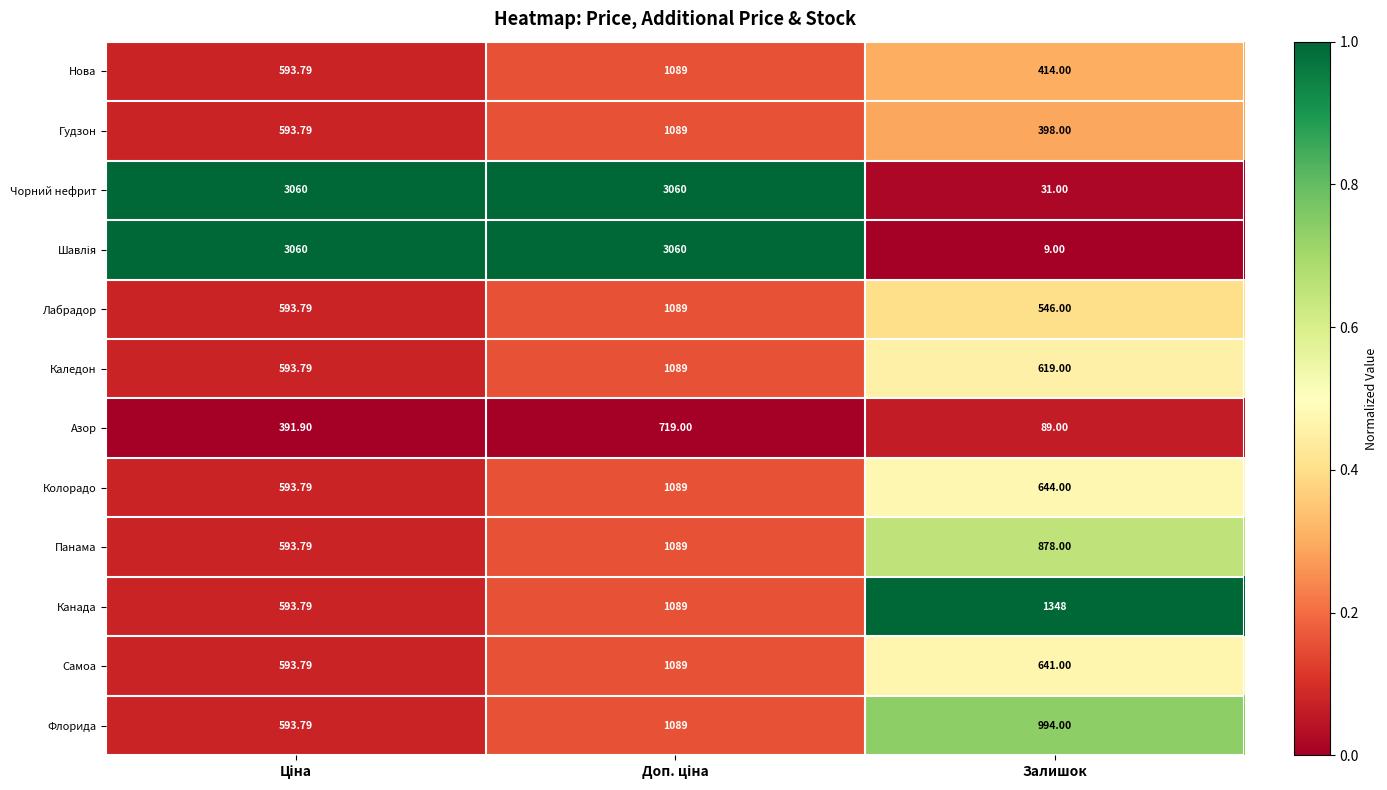

Which series has the largest total across all categories?

Чорний нефрит